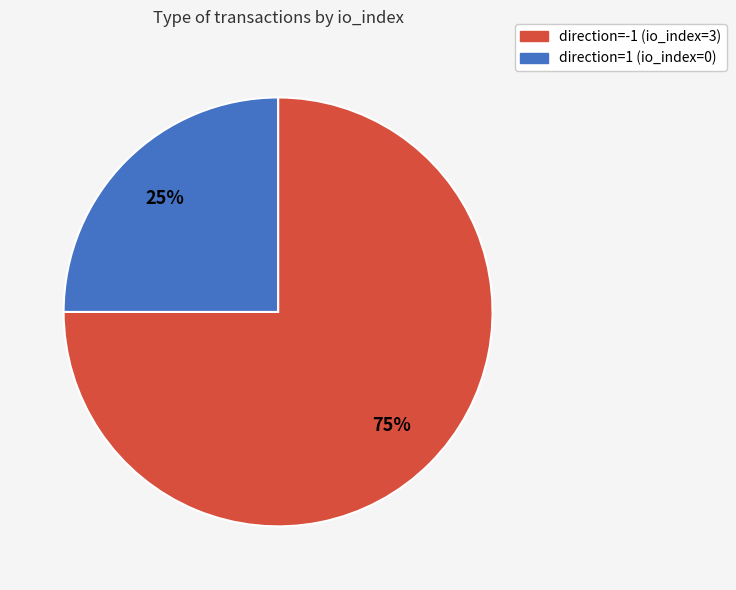

Count the number of slices in the pie.

2